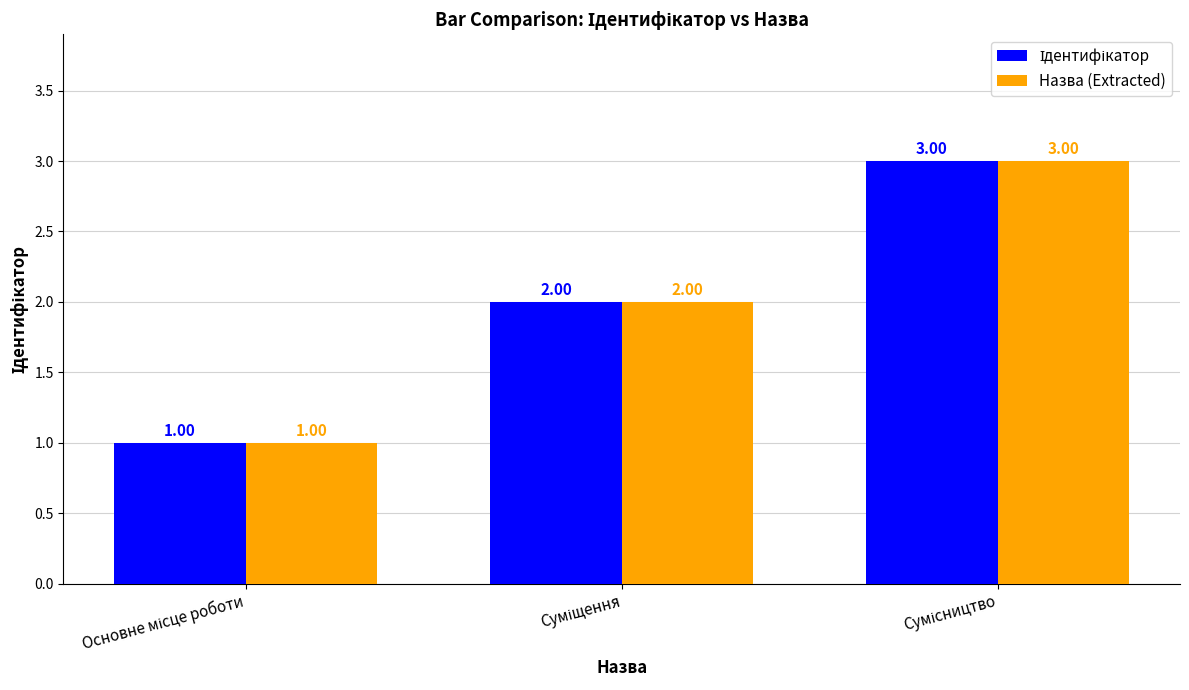

What is the difference between the maximum and minimum values in the Назва (Extracted) series?

2